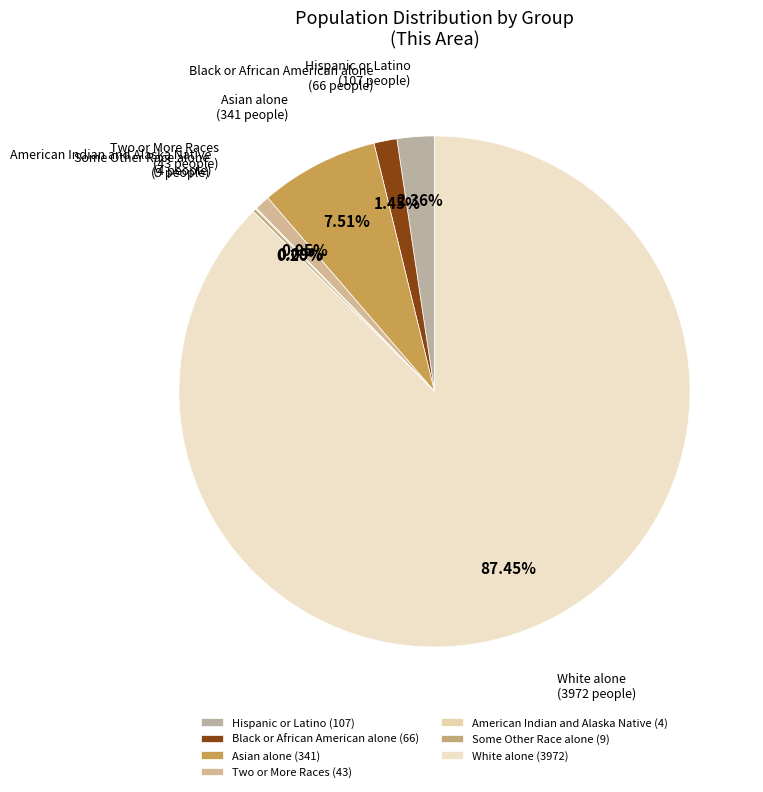

Does Two or More Races represent more than half of the total?

No